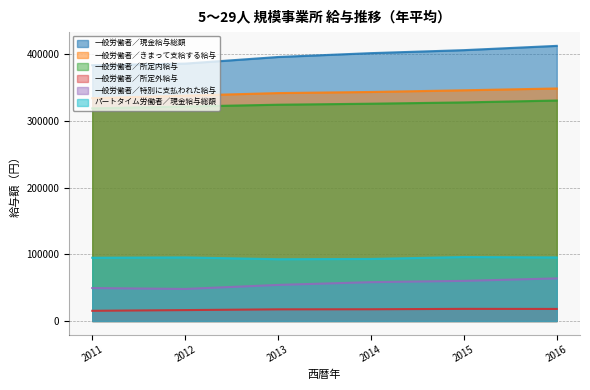

What is the total value across all series at 2014?

1240769